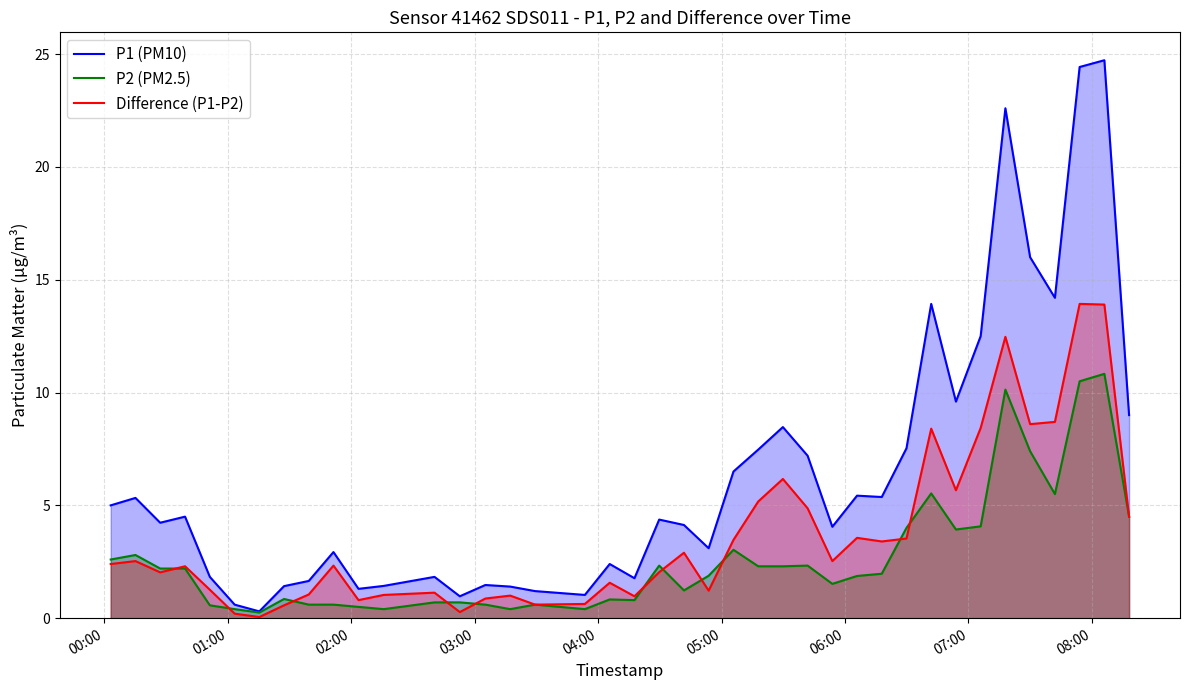

What are all the series names shown in the legend?

P1 (PM10), P2 (PM2.5), Difference (P1-P2)